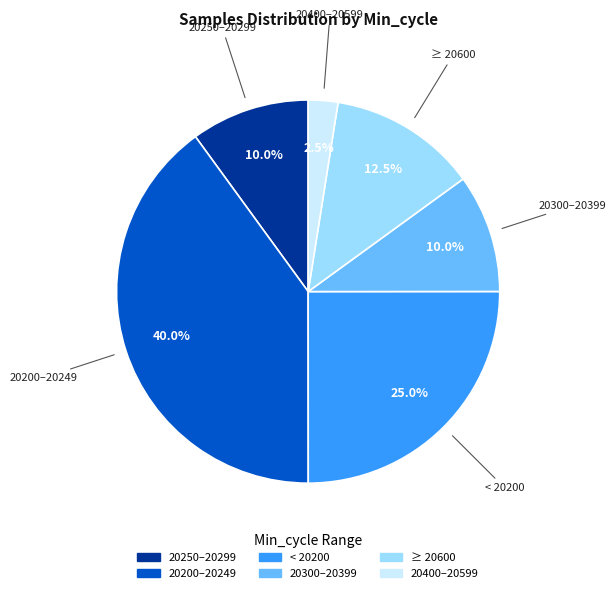

Is there any slice that represents more than half of the pie?

No